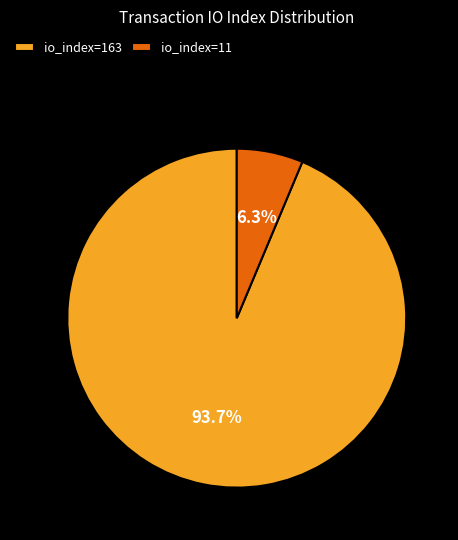

Which slice is the smallest?

io_index=11